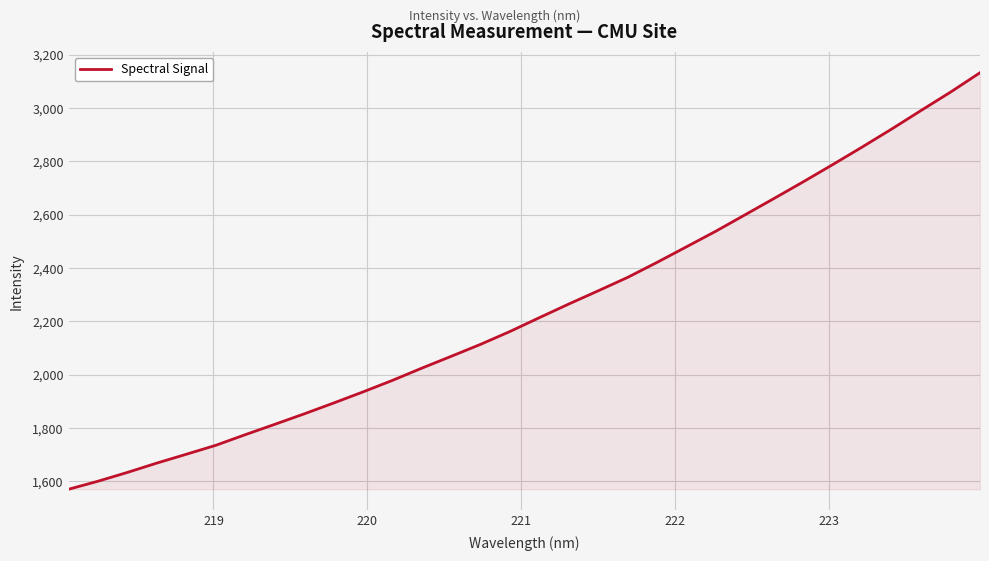

What is the maximum value shown in the chart?

3132.9